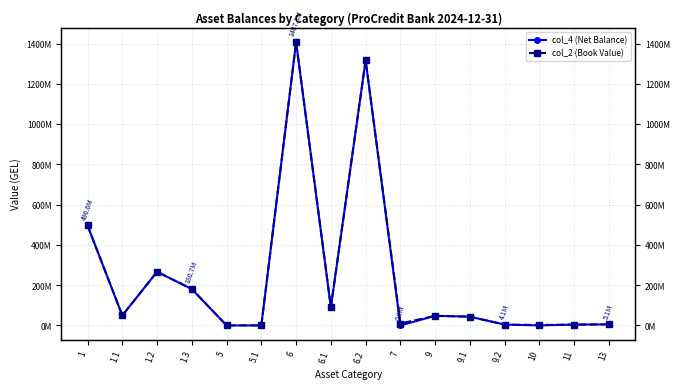

What are all the series names shown in the legend?

col_4 (Net Balance), col_2 (Book Value)